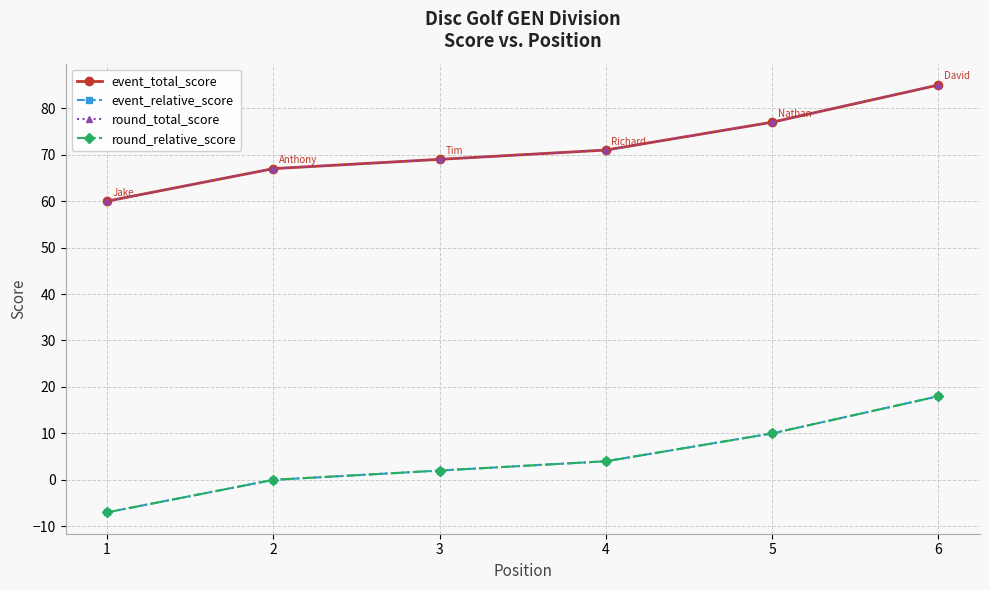

At which label is event_total_score closest to 72?

4